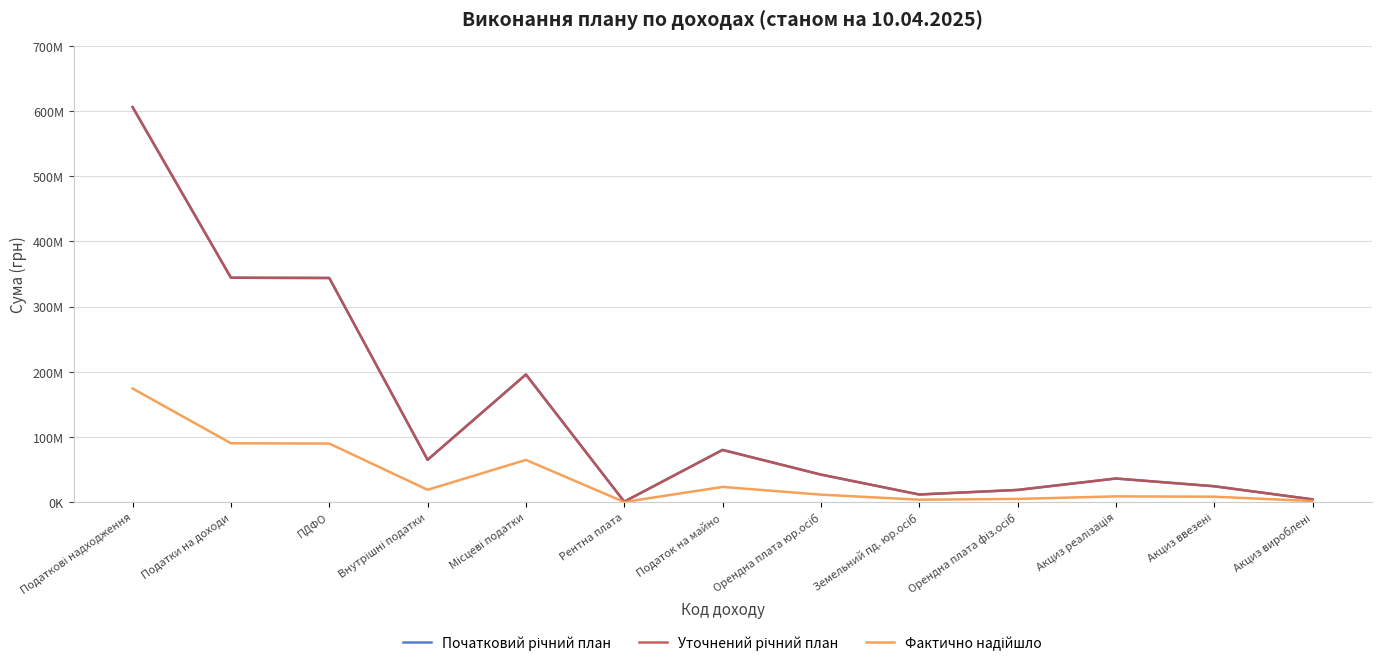

Does the chart display data point markers on the line(s)?

No